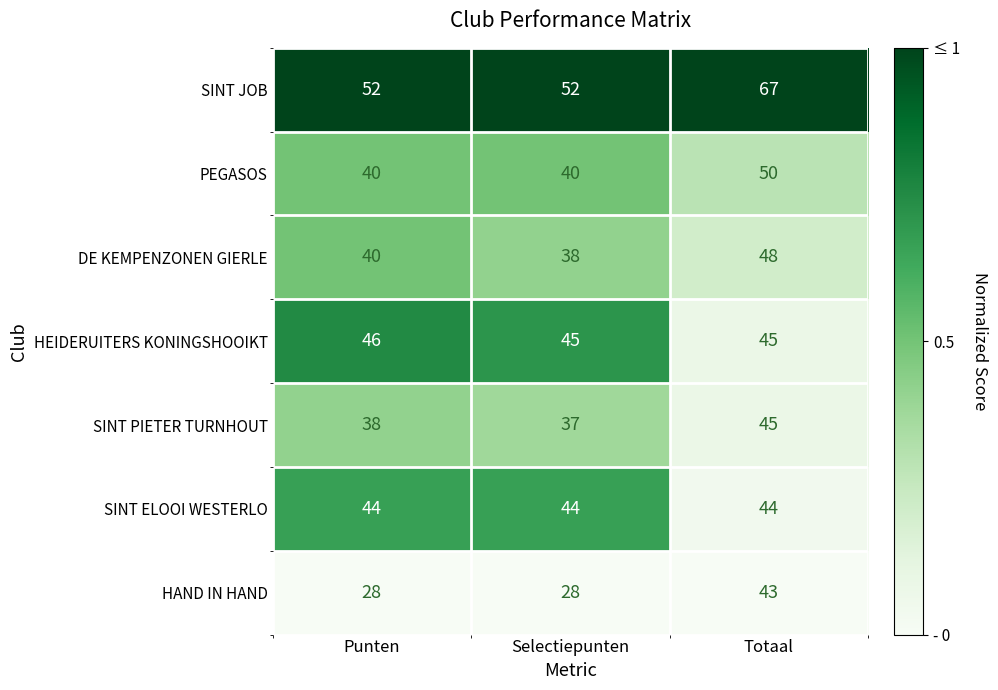

Reading left to right, what are all the values shown in this chart?

SINT JOB: Punten=52	Selectiepunten=52	Totaal=67
PEGASOS: Punten=40	Selectiepunten=40	Totaal=50
DE KEMPENZONEN GIERLE: Punten=40	Selectiepunten=38	Totaal=48
HEIDERUITERS KONINGSHOOIKT: Punten=46	Selectiepunten=45	Totaal=45
SINT PIETER TURNHOUT: Punten=38	Selectiepunten=37	Totaal=45
SINT ELOOI WESTERLO: Punten=44	Selectiepunten=44	Totaal=44
HAND IN HAND: Punten=28	Selectiepunten=28	Totaal=43